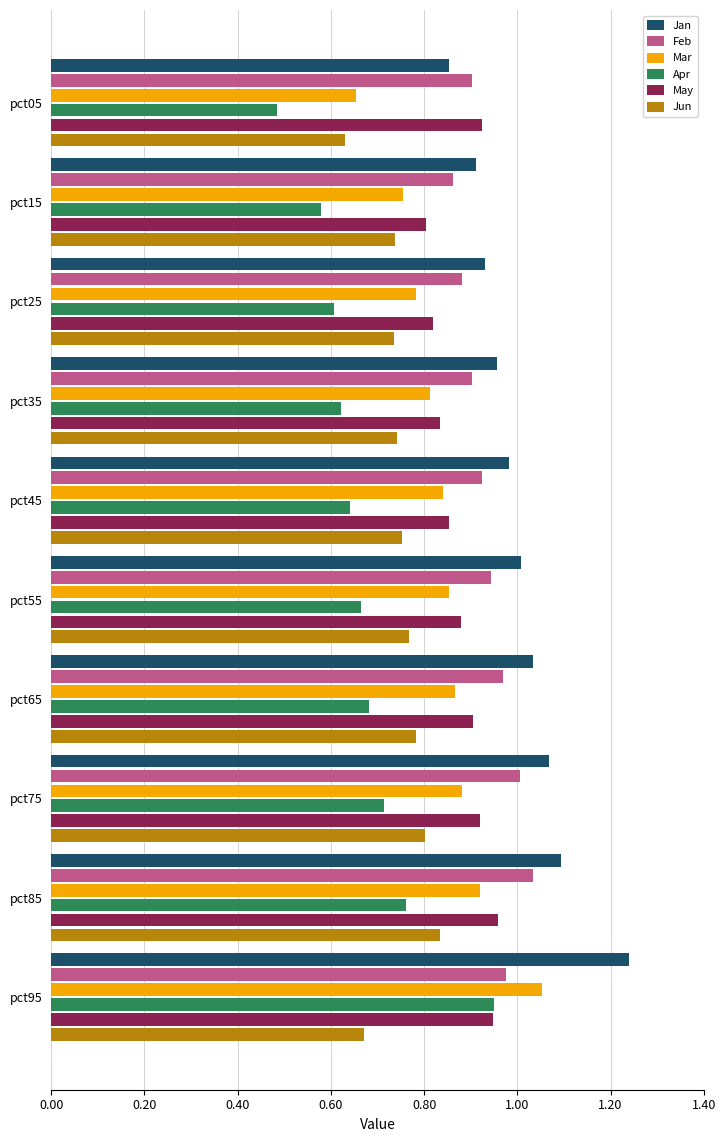

Which series has the largest total across all categories?

Jan